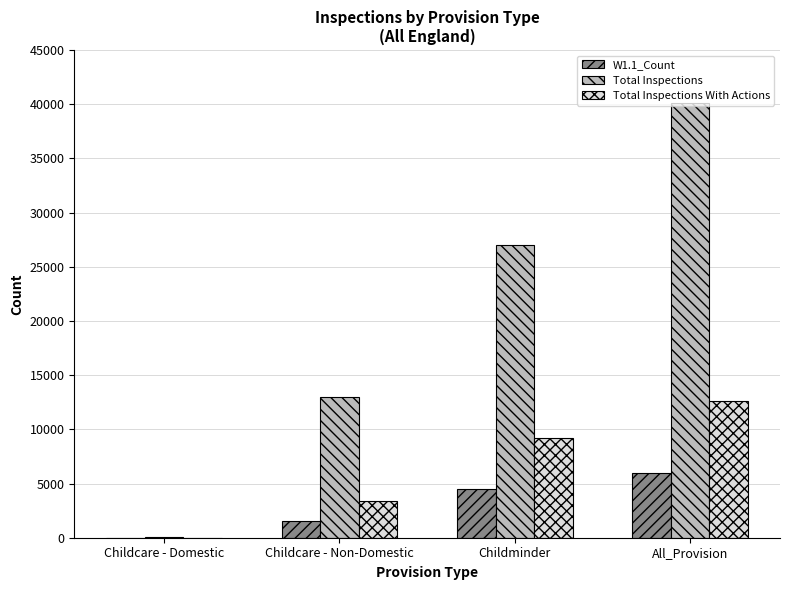

What is the difference between the Total Inspections values at Childcare - Non-Domestic and All_Provision?

27102